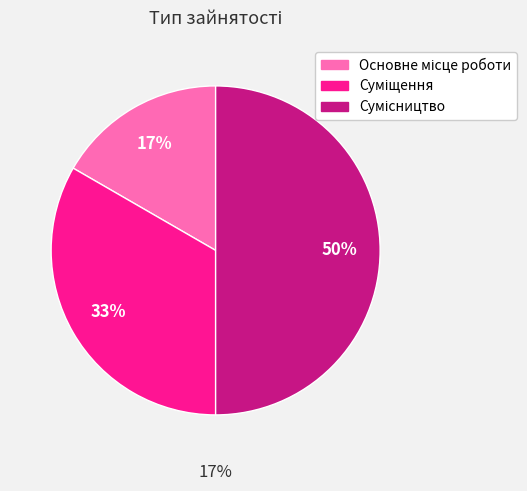

What is the largest slice in the pie chart?

Сумісництво